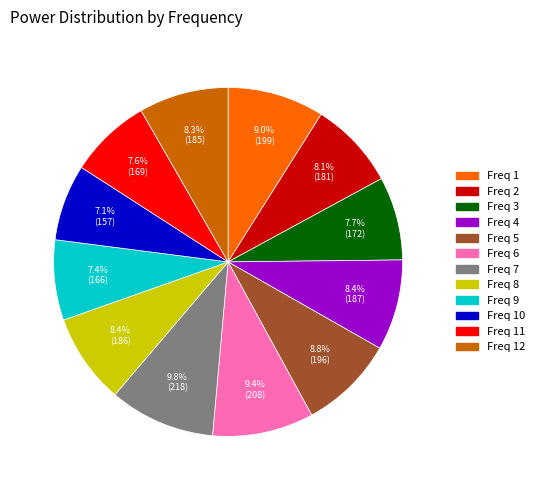

Is there any slice that represents more than half of the pie?

No